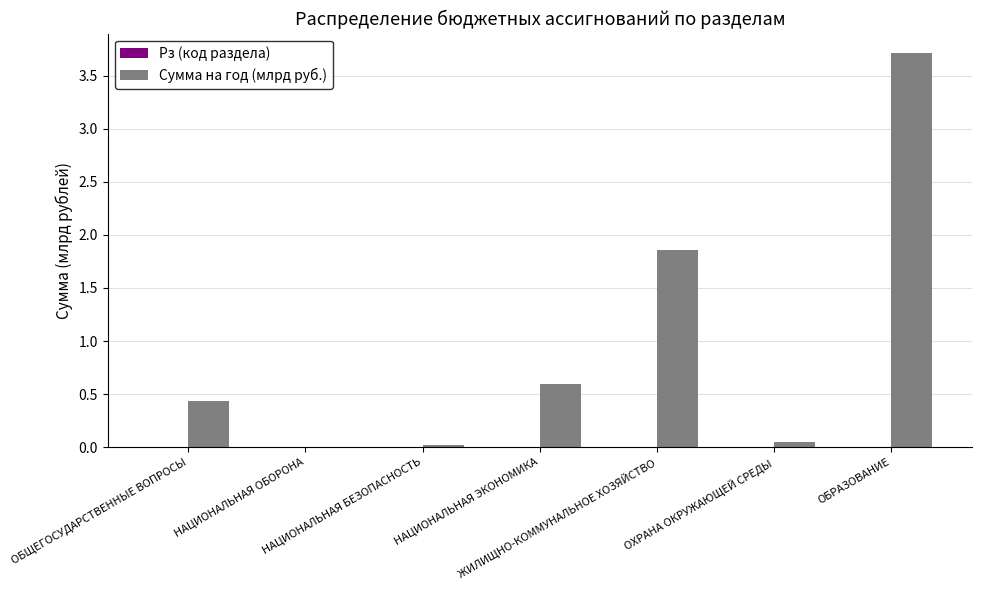

What is the maximum value for Сумма на год (млрд руб.)?

3.7